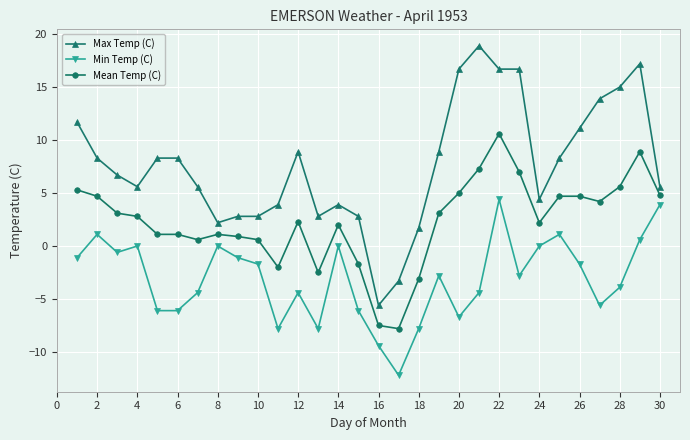

Which series has the largest total across all categories?

Max Temp (C)